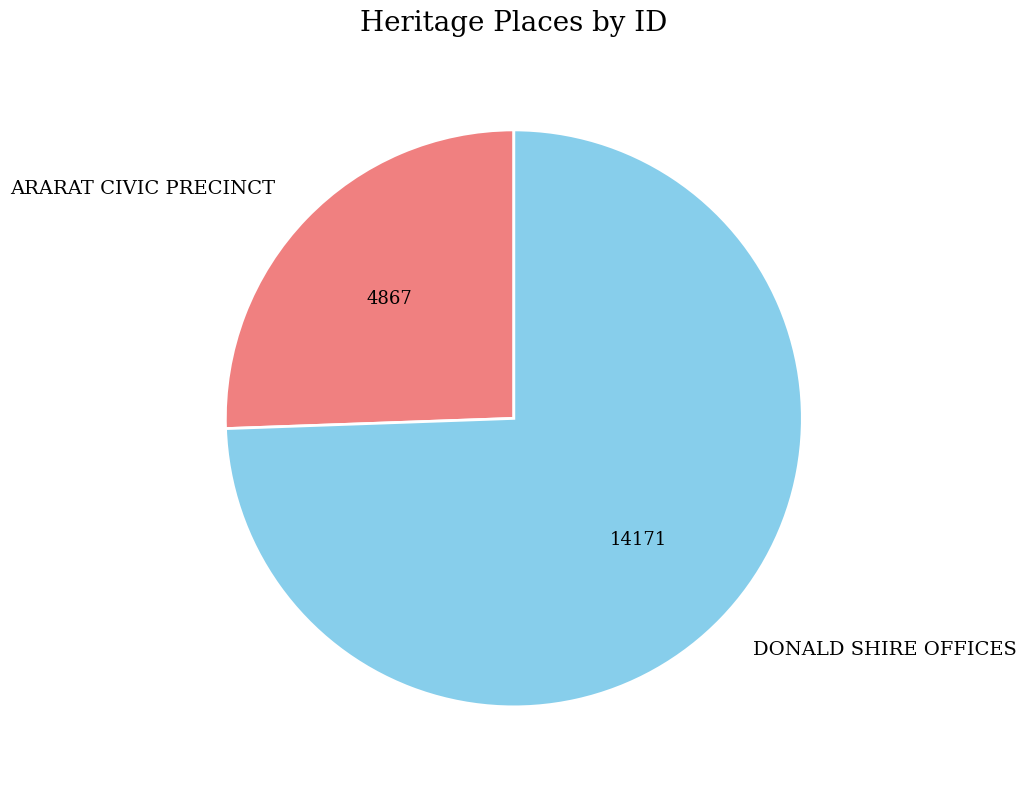

Which slice is the smallest?

ARARAT CIVIC PRECINCT